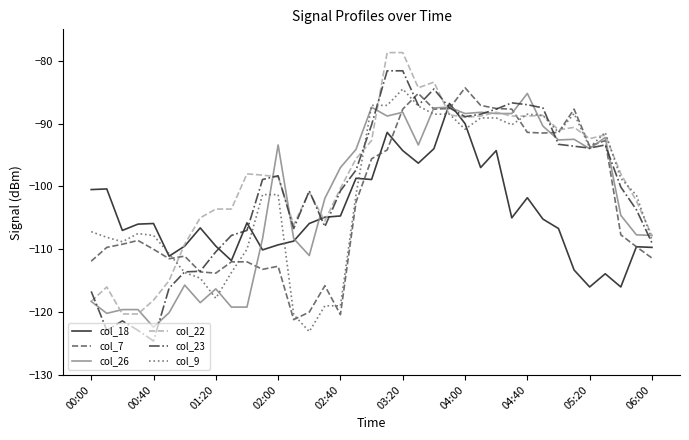

What is the greatest value displayed?

-78.7